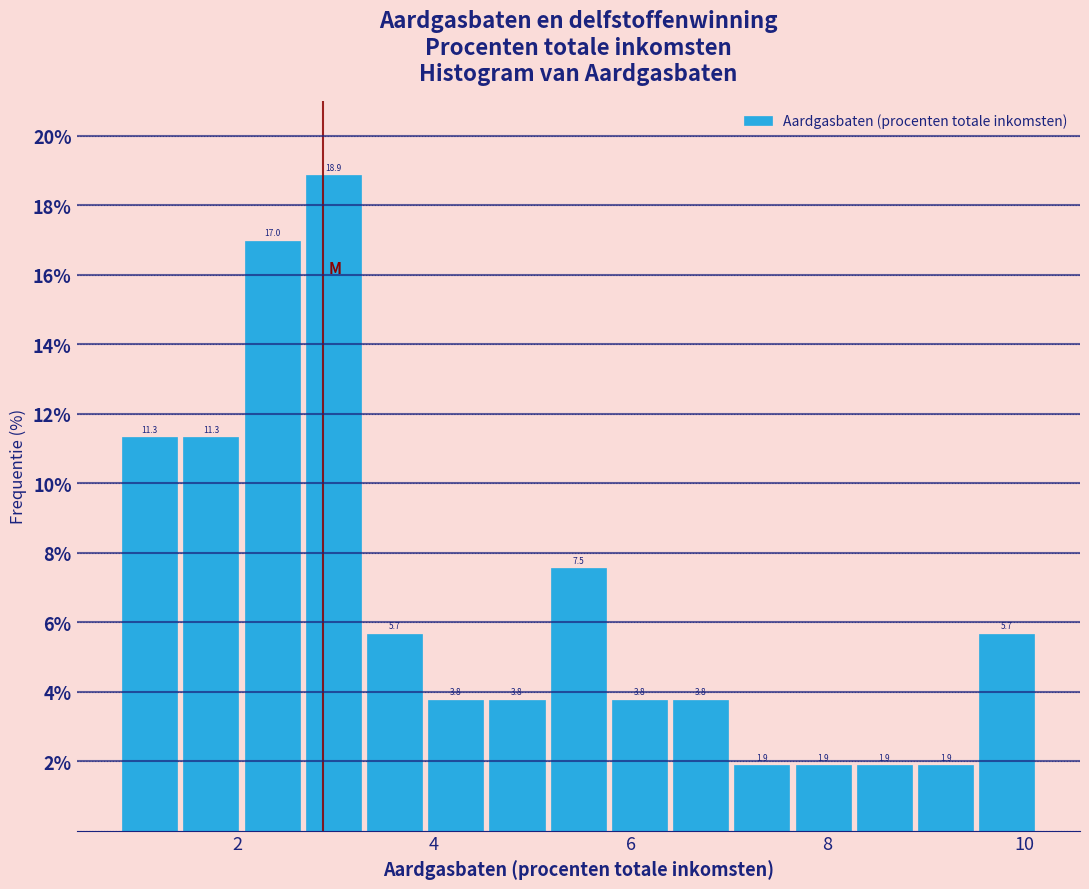

Around what value on the x-axis is the tallest bar? Give the approximate position of its centre, as read against the axis.

3.0